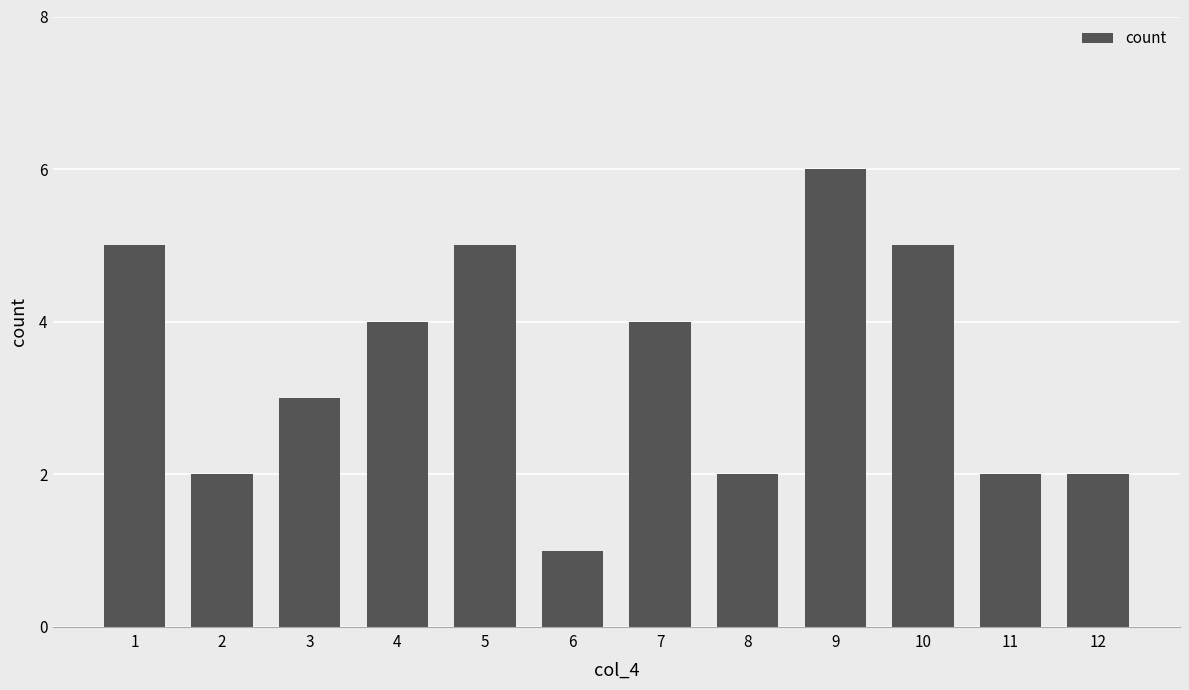

Which has a higher value, 5 or 12?

5